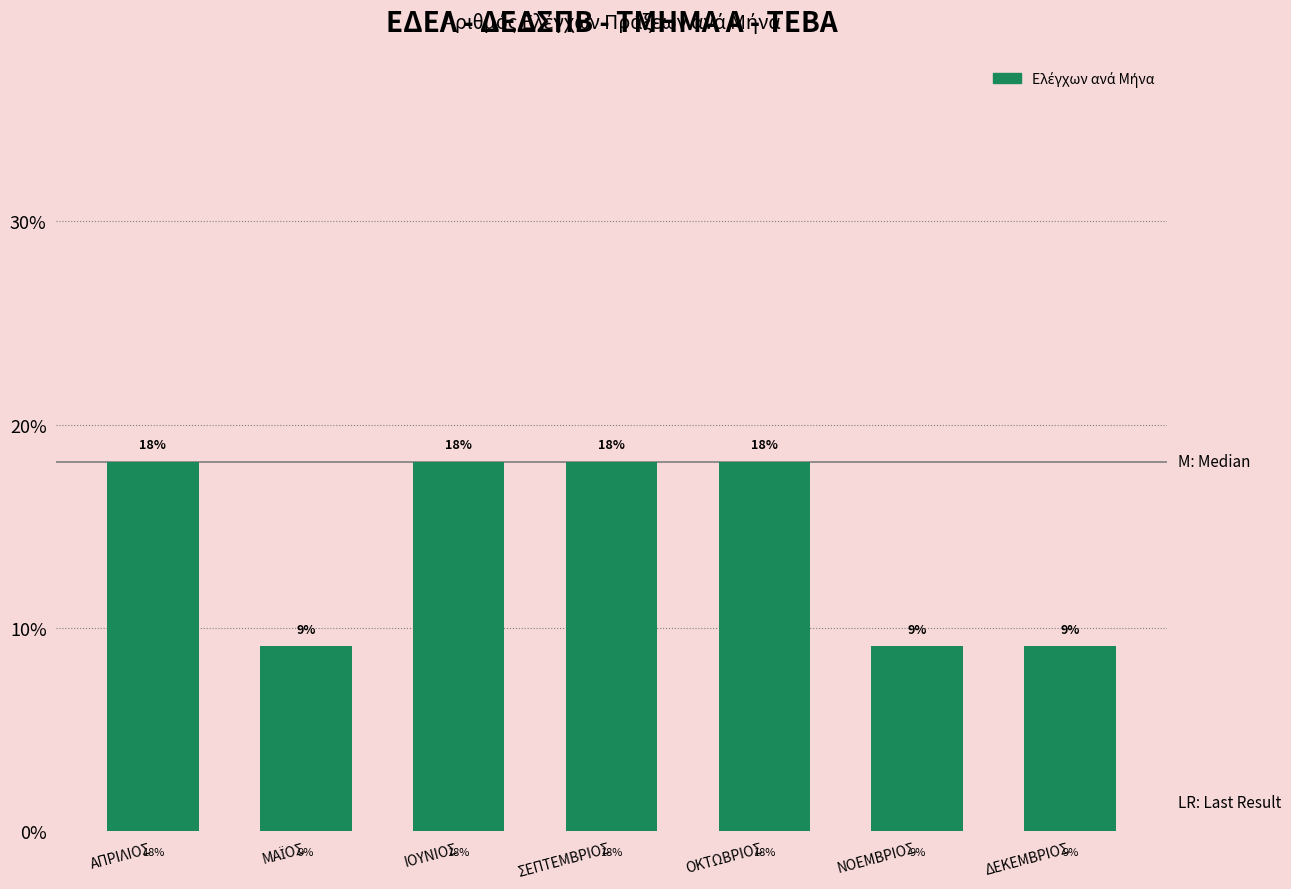

Are the bars horizontal?

No